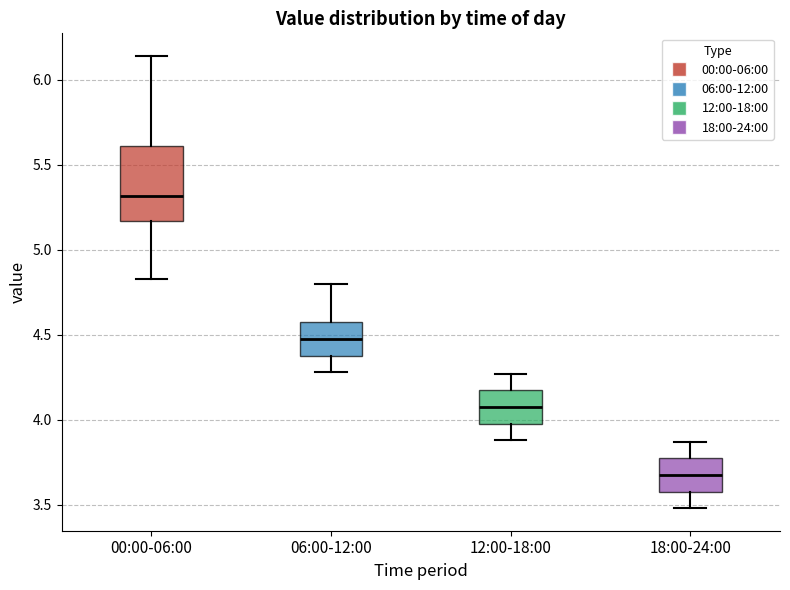

Reading left to right, read every box against the y-axis: the position of its median line, the range the box covers, and the ends of its whiskers. The values are not printed on the chart, so give them approximately, as read against the axis.

00:00-06:00: median 5.30, box 5.15 to 5.60, whiskers 4.85 to 6.15
06:00-12:00: median 4.50, box 4.40 to 4.55, whiskers 4.30 to 4.80
12:00-18:00: median 4.10, box 4.00 to 4.15, whiskers 3.90 to 4.25
18:00-24:00: median 3.70, box 3.60 to 3.75, whiskers 3.50 to 3.85